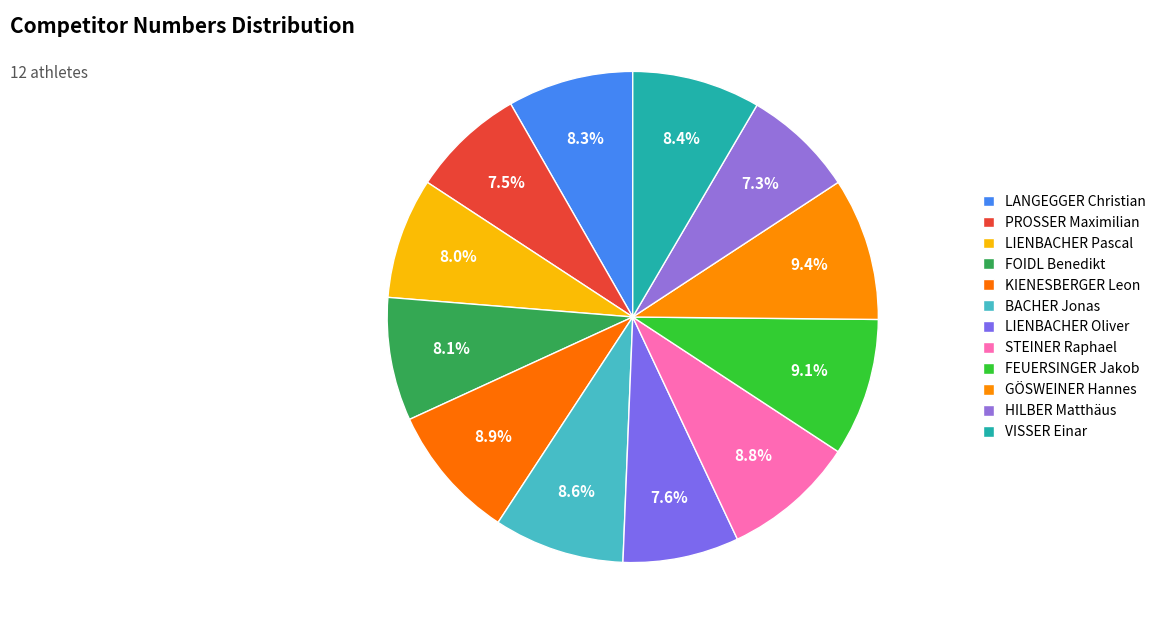

Rank the categories by value from highest to lowest.

GÖSWEINER Hannes, FEUERSINGER Jakob, KIENESBERGER Leon, STEINER Raphael, BACHER Jonas, VISSER Einar, LANGEGGER Christian, FOIDL Benedikt, LIENBACHER Pascal, LIENBACHER Oliver, PROSSER Maximilian, HILBER Matthäus